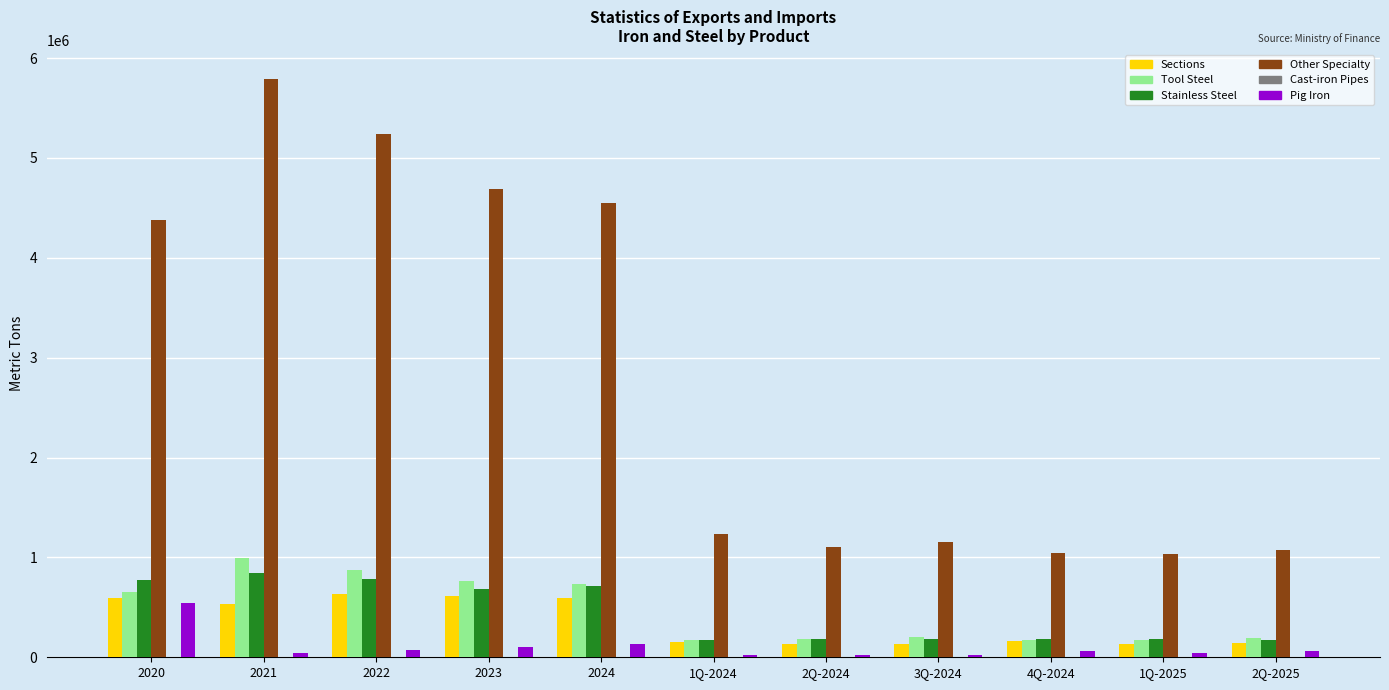

How many values in the Stainless Steel series exceed 187060?

6